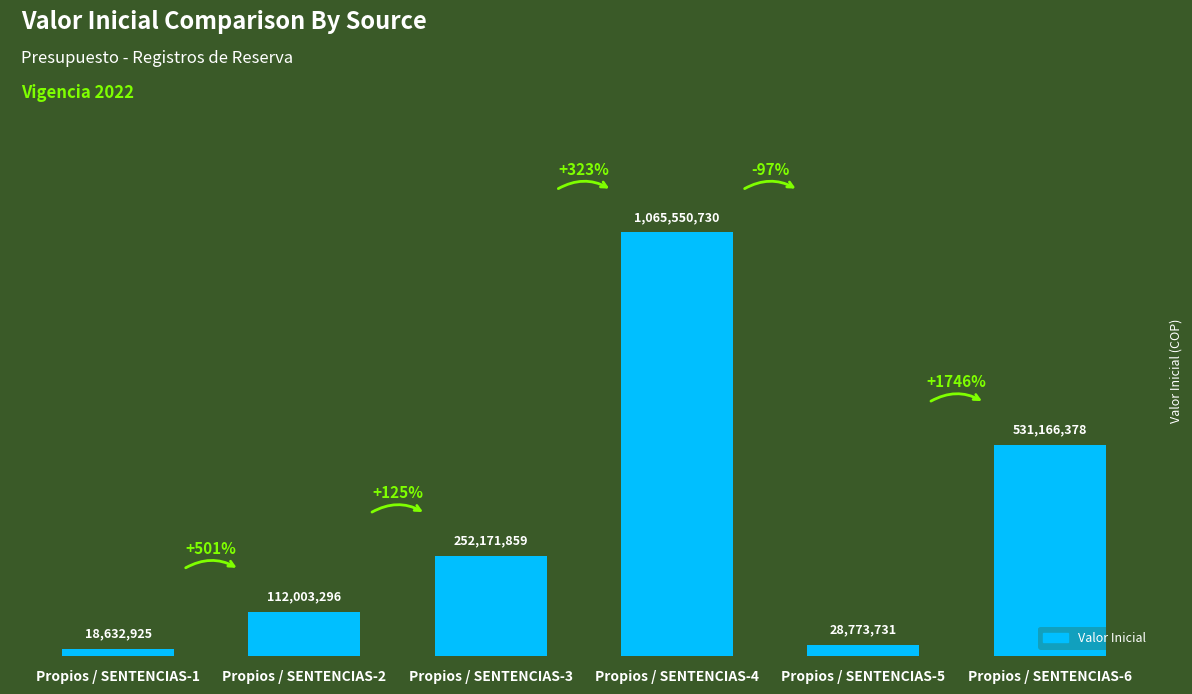

Between Propios / SENTENCIAS-1 and Propios / SENTENCIAS-6, which is larger?

Propios / SENTENCIAS-6